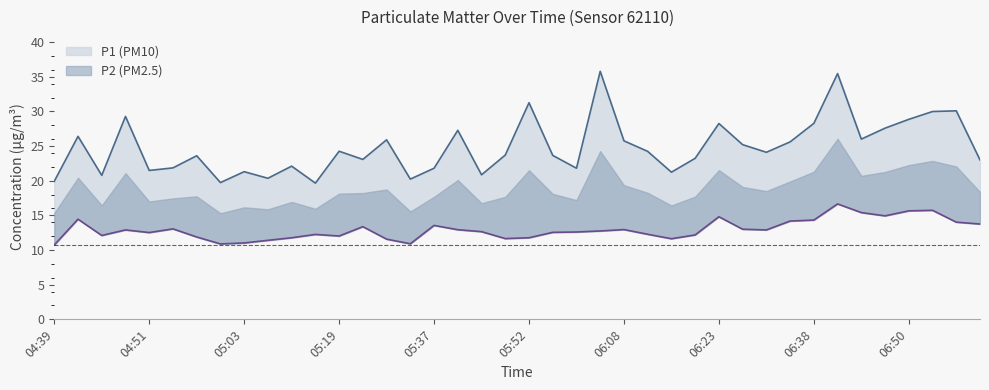

Which series has the largest total across all categories?

P1 (PM10)